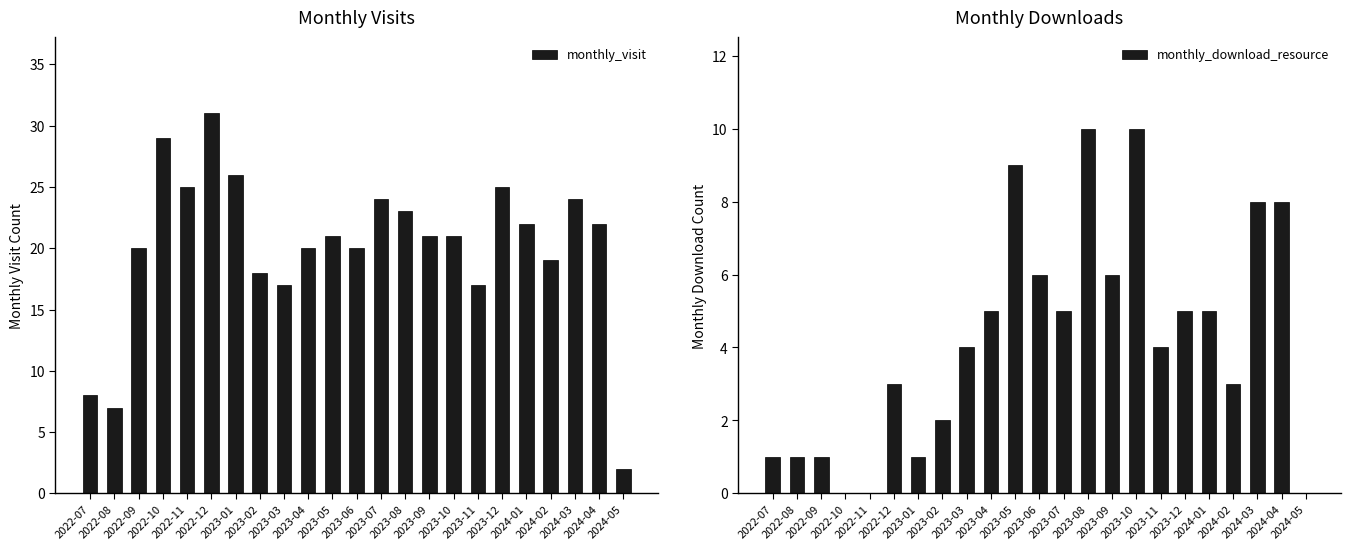

Rank the series at 2024-02 from highest to lowest value.

monthly_visit, monthly_download_resource